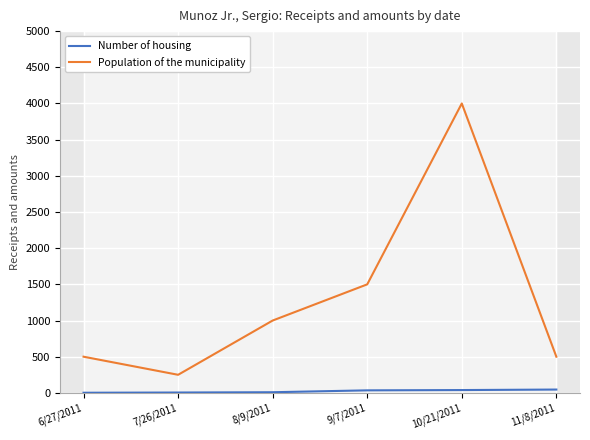

What is the sum of the Population of the municipality values at 7/26/2011 and 6/27/2011?

750